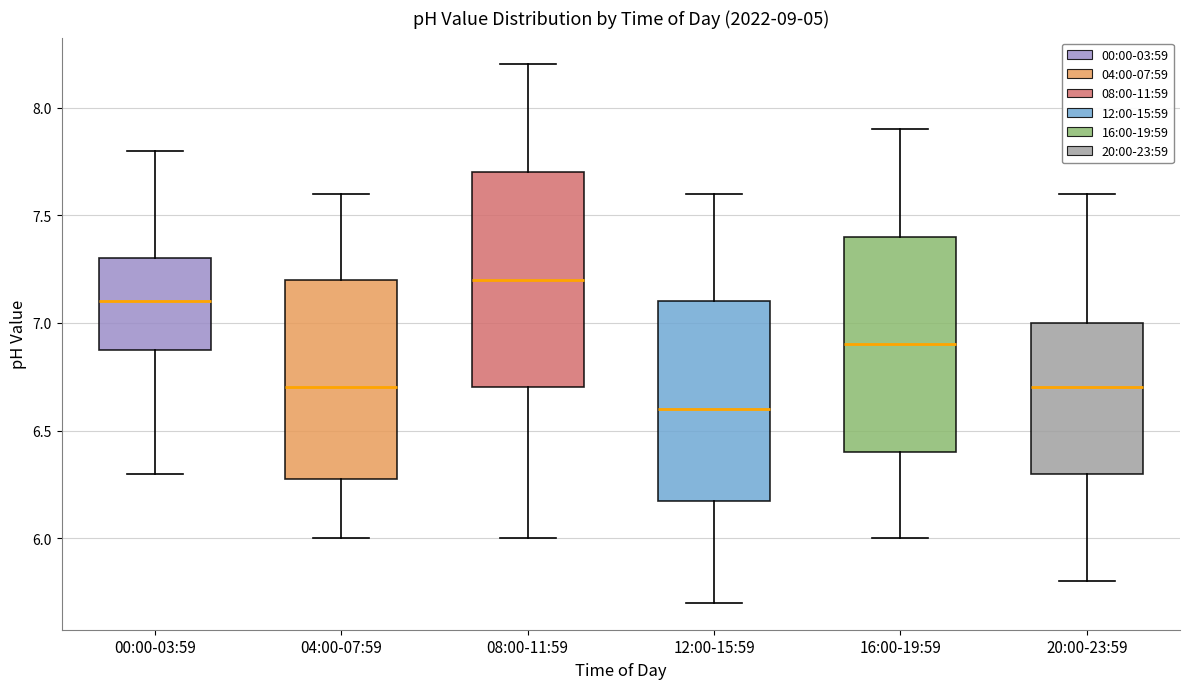

Which box's median line is the lowest?

12:00-15:59